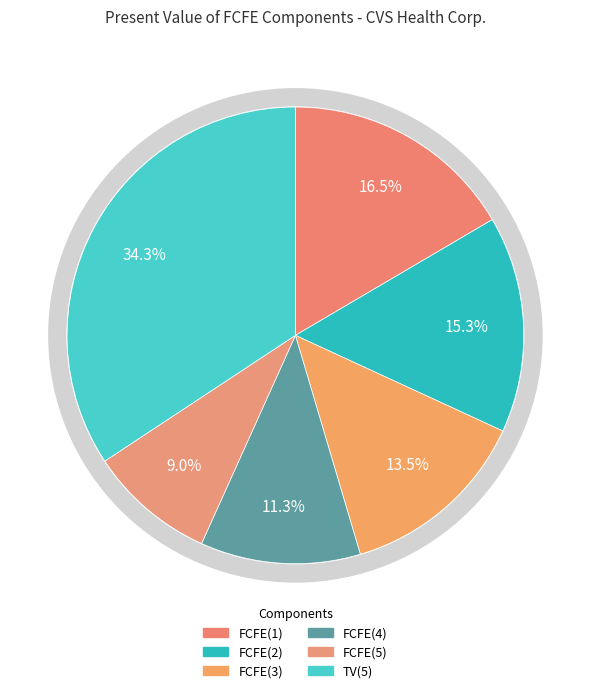

To the nearest percent, what portion does FCFE(4) represent?

11%